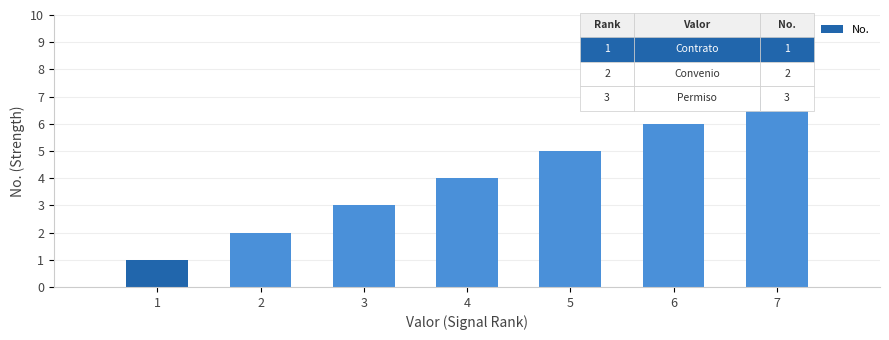

Reading left to right, extract all data points from this chart.

1	2	3	4	5	6	7